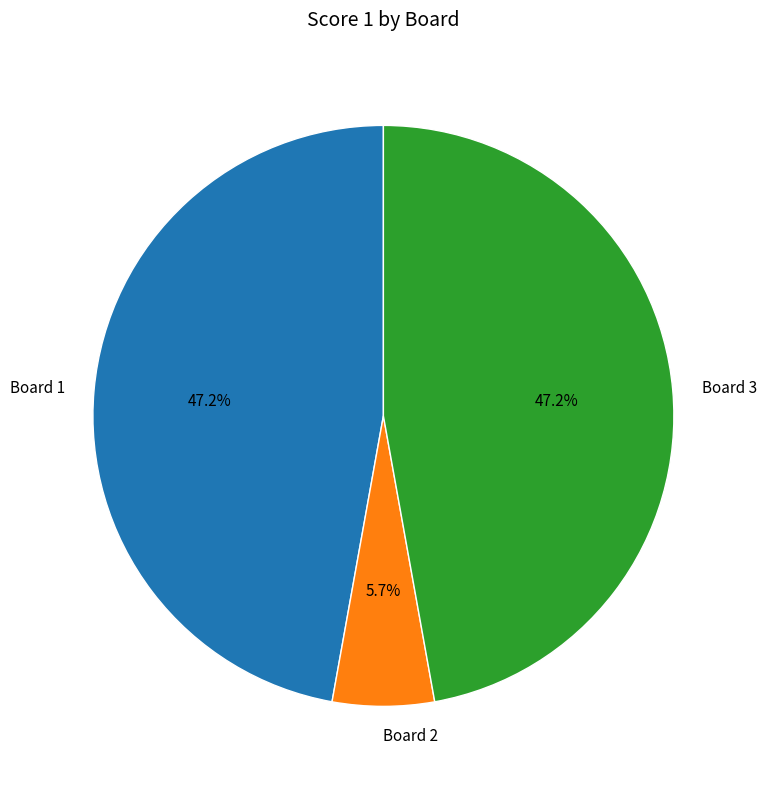

Does Board 1 account for over 50% of the chart?

No